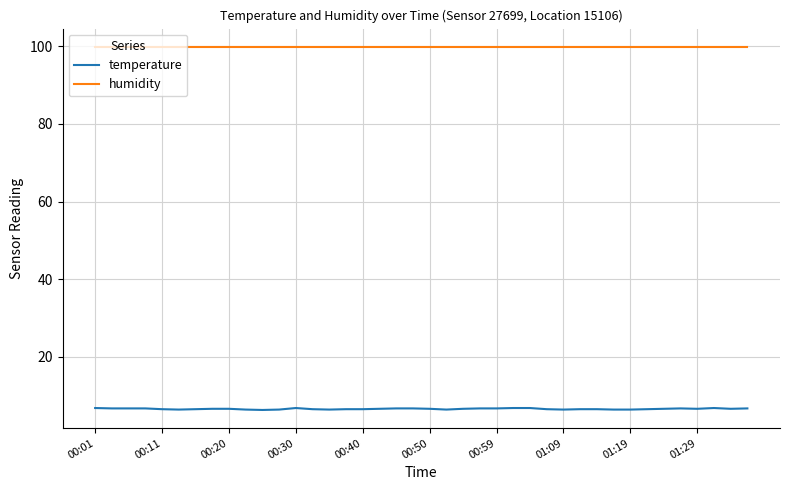

What is the maximum value shown in the chart?

99.9